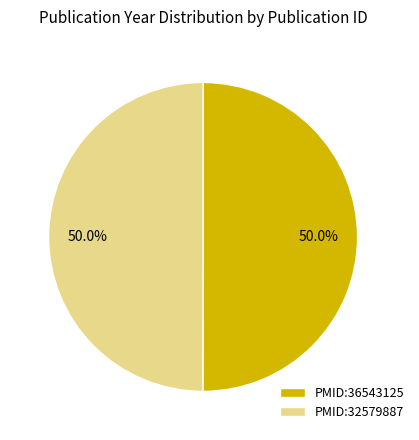

What percentage do PMID:32579887 and PMID:36543125 together represent?

100.0%